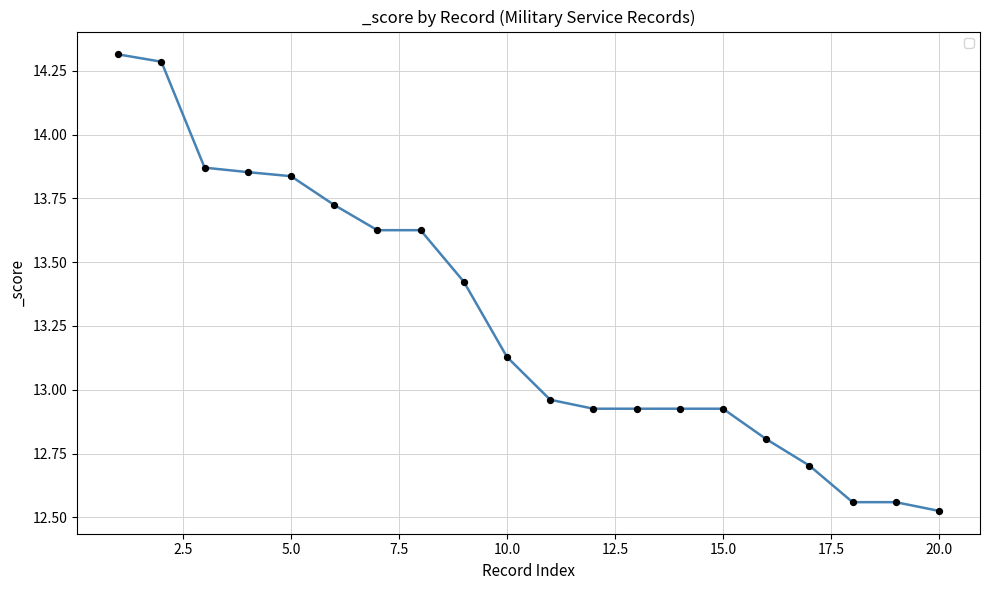

What is the difference between the maximum and minimum values?

1.8